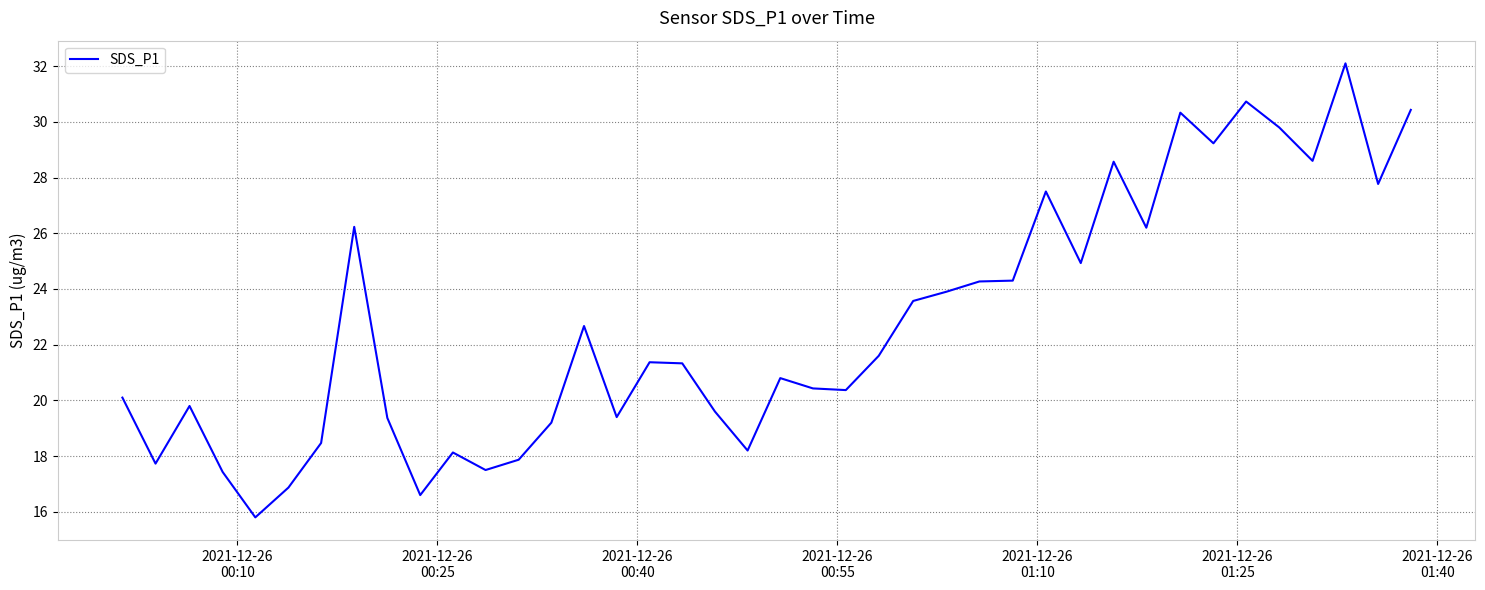

What is the difference between the maximum and minimum values?

16.3